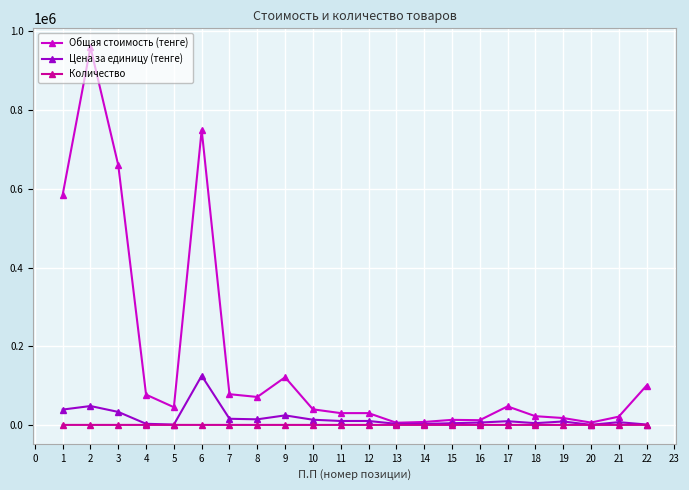

What is the minimum value for Цена за единицу (тенге)?

200